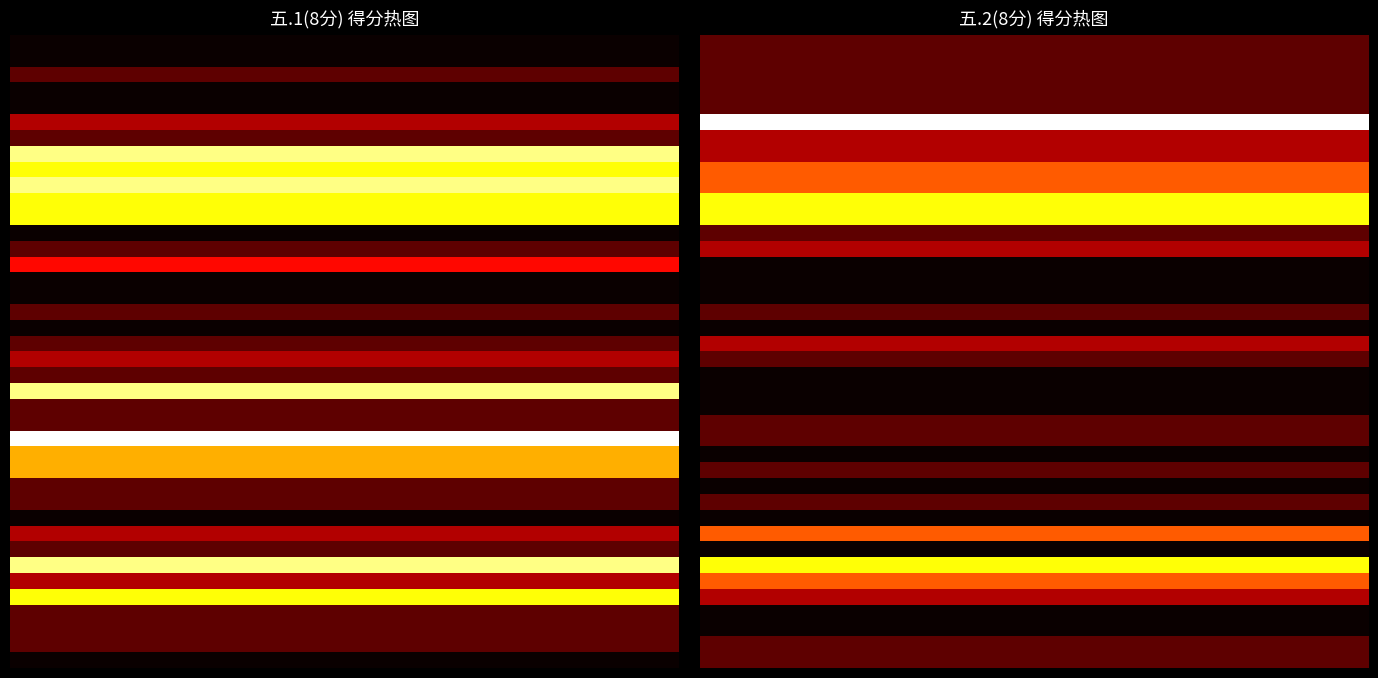

Which series has the largest total across all categories?

5